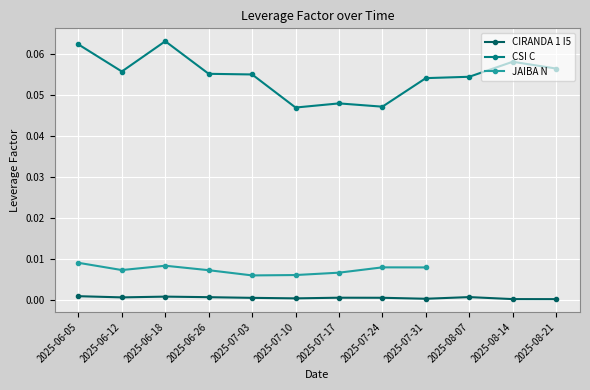

How many lines are shown in the chart?

3